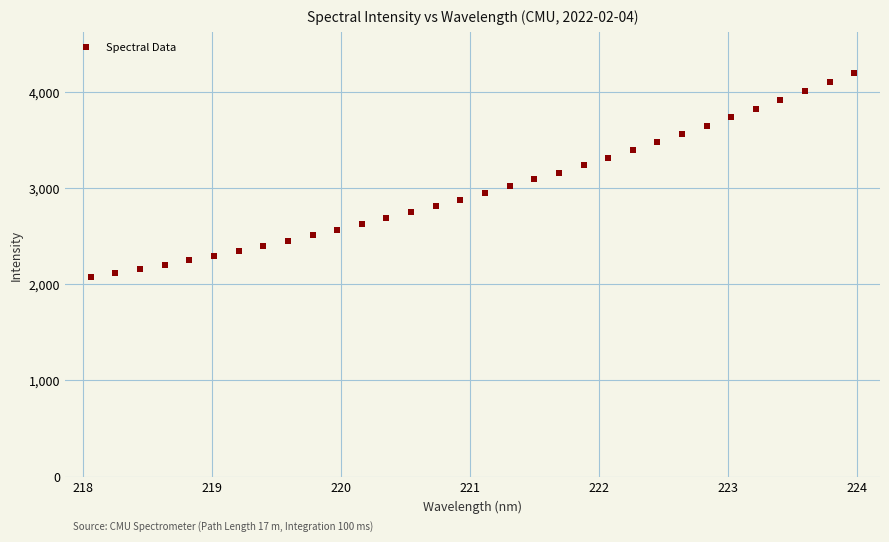

What is the range of Y values (max minus min)?

2126.9